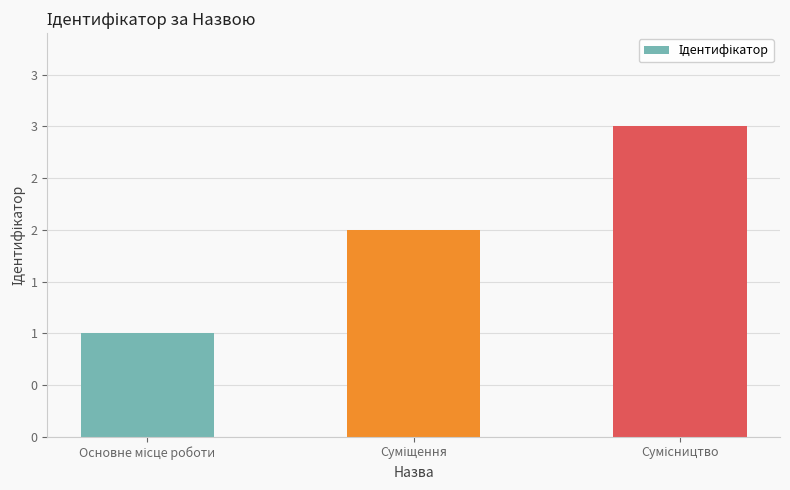

Reading left to right, transcribe all the data shown in this chart.

Основне місце роботи=1	Суміщення=2	Сумісництво=3